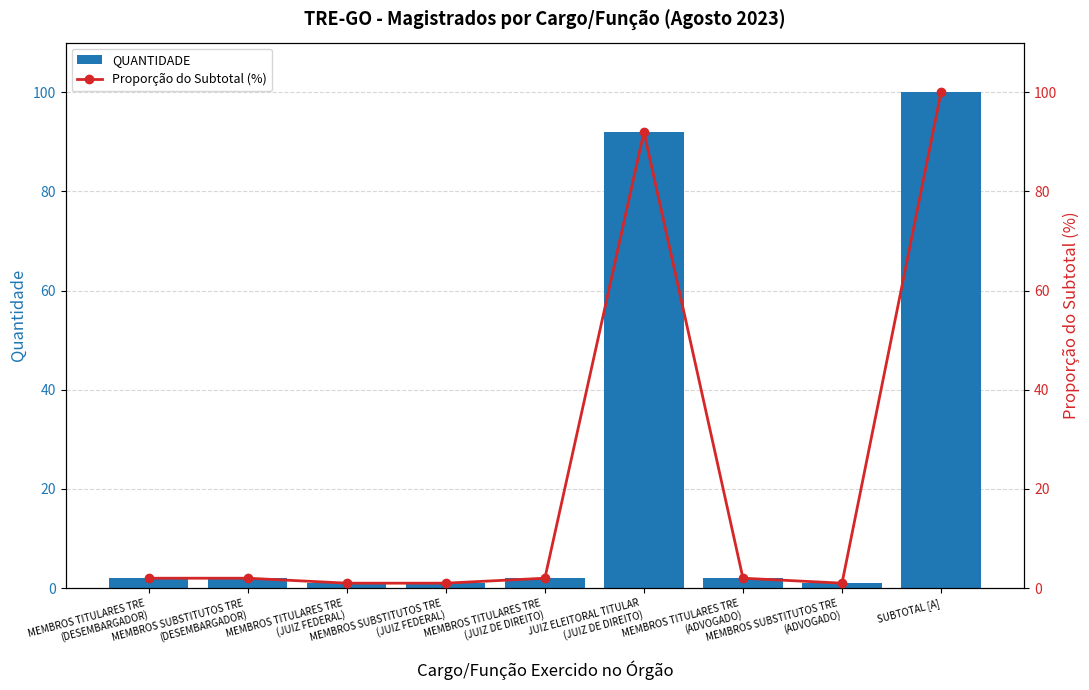

List the series in order of their peak value, lowest first.

QUANTIDADE, Proporção do Subtotal (%)